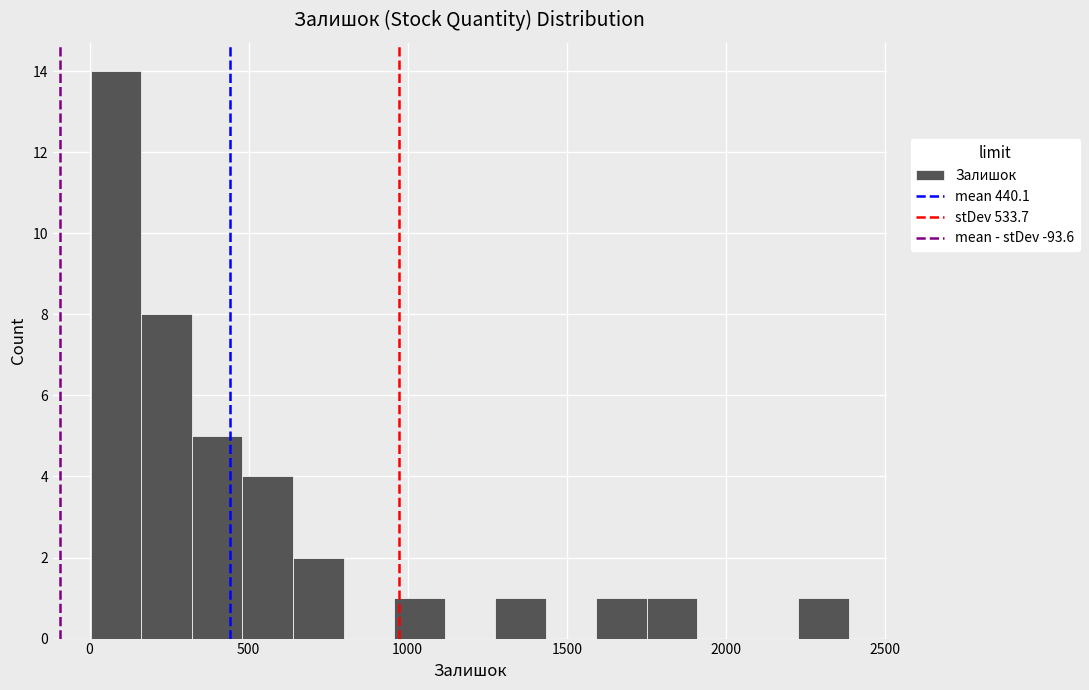

Around what value on the x-axis is the tallest bar? Give the approximate position of its centre, as read against the axis.

100